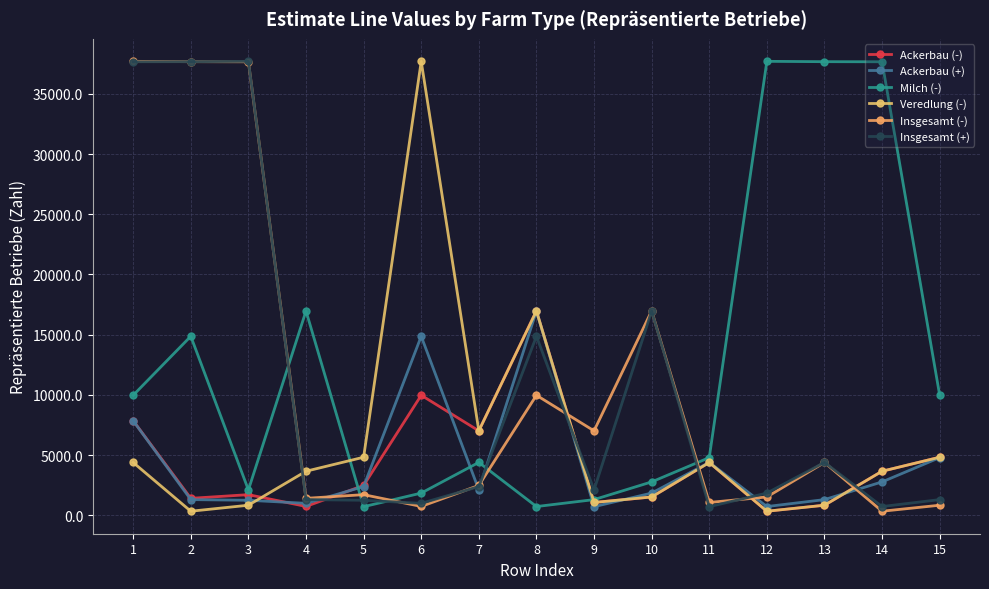

At which category does Veredlung (-) reach its first local peak?

6